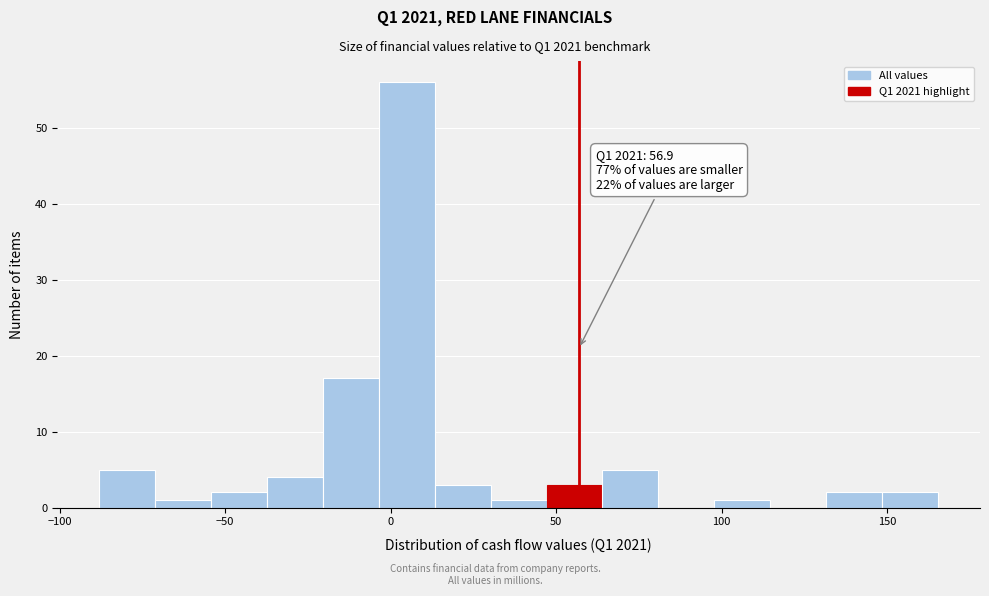

Around what value on the x-axis is the tallest bar? Give the approximate position of its centre, as read against the axis.

5